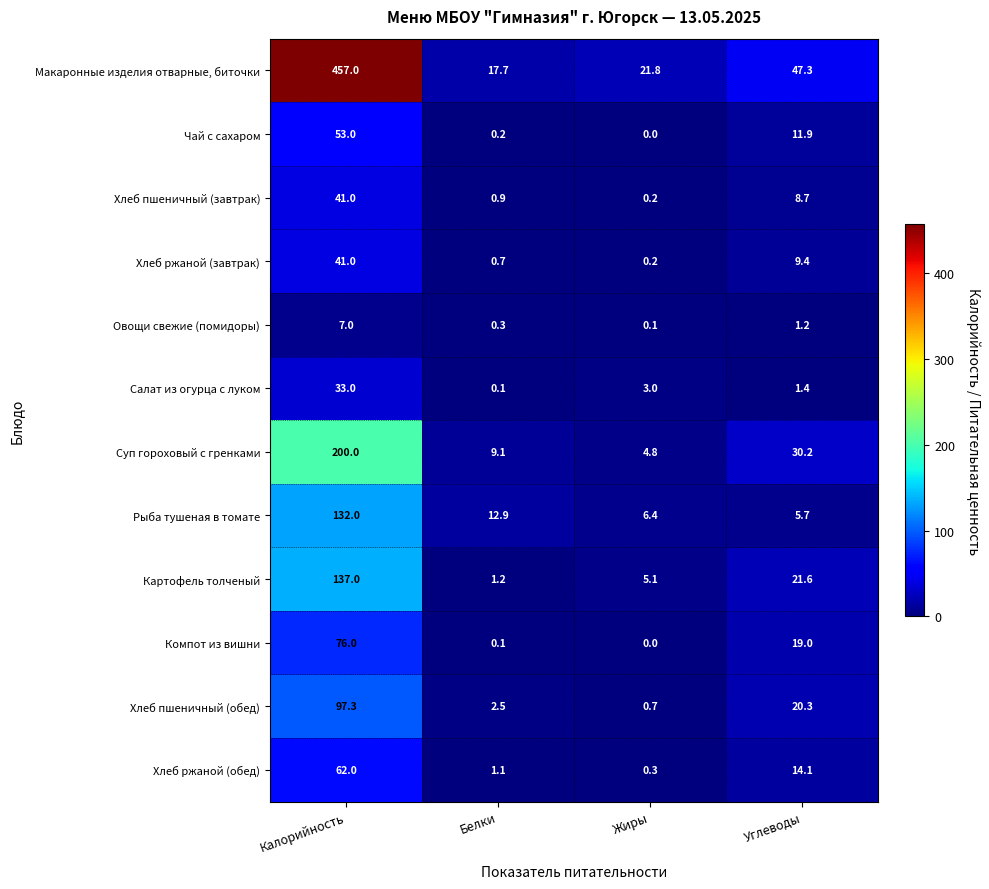

Where is Картофель толченый nearest to the value 69?

Углеводы